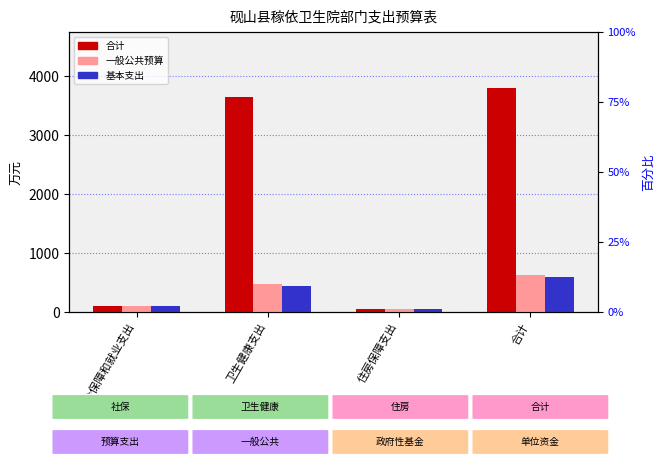

What is the label of the 2nd bar from the left?

卫生健康支出